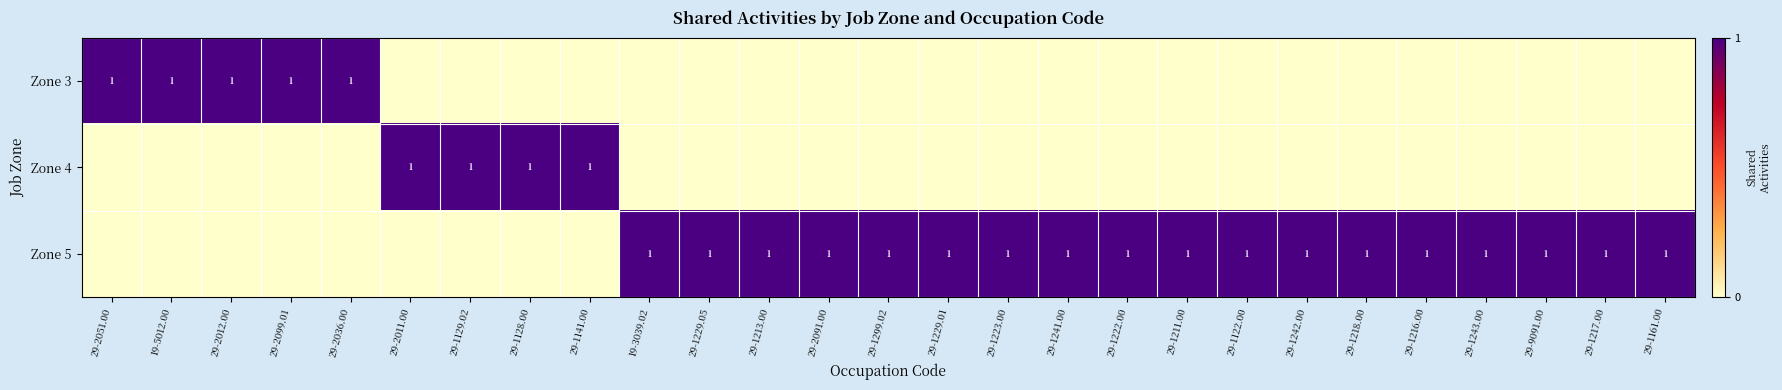

At which label does row_1 reach its minimum?

29-2051.00